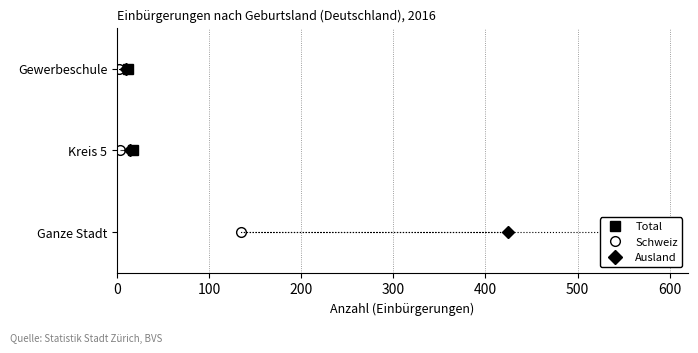

Which has a higher value, 0 or 200?

200